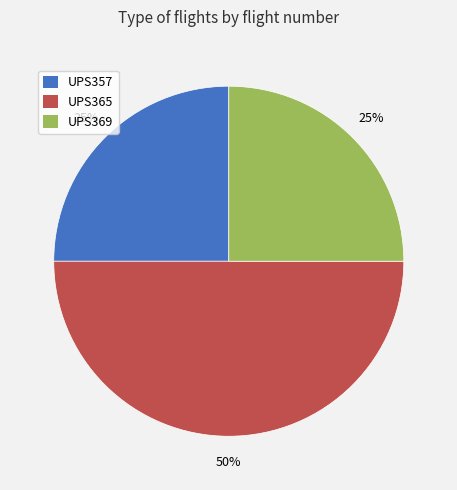

Which has a higher value, UPS369 or UPS365?

UPS365